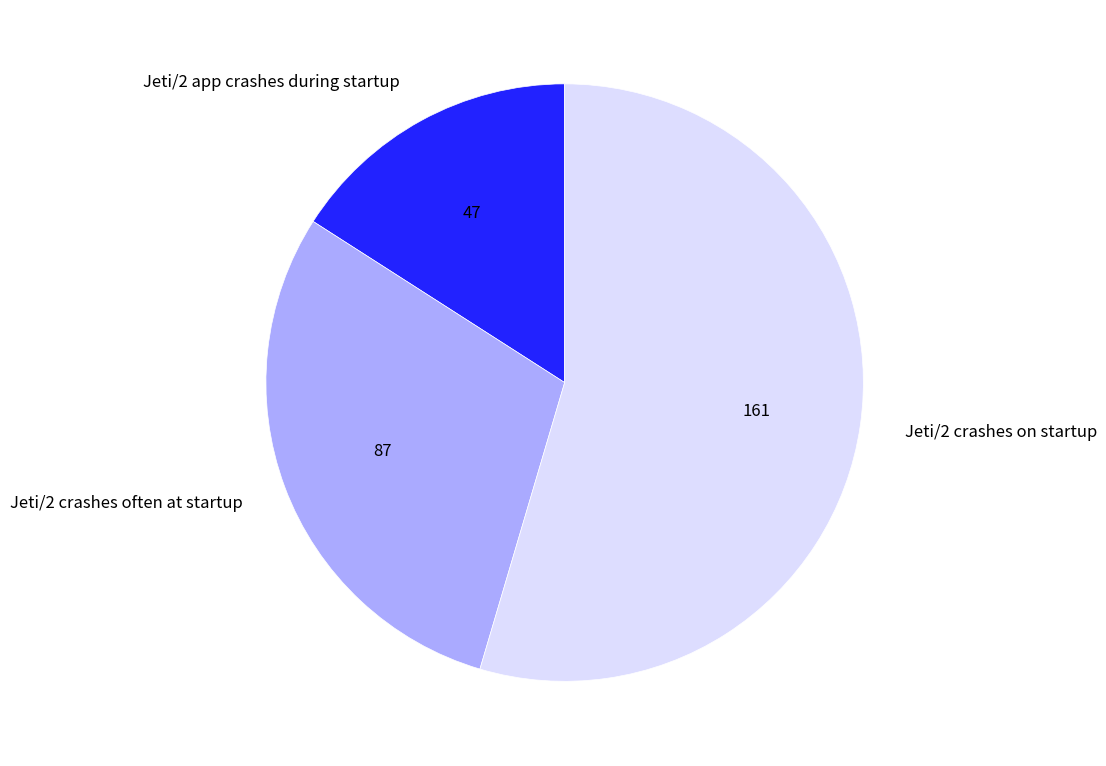

Rank the categories by value from lowest to highest.

Jeti/2 app crashes during startup, Jeti/2 crashes often at startup, Jeti/2 crashes on startup